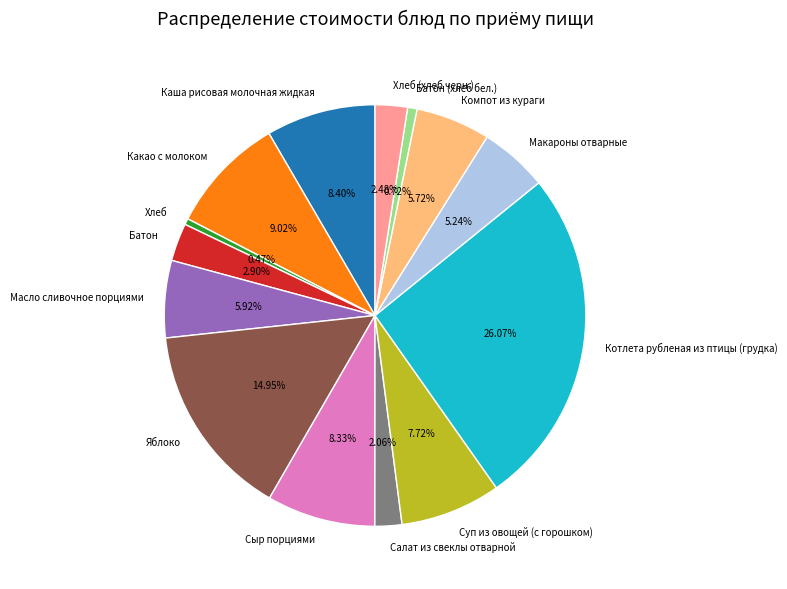

Count the number of slices in the pie.

14